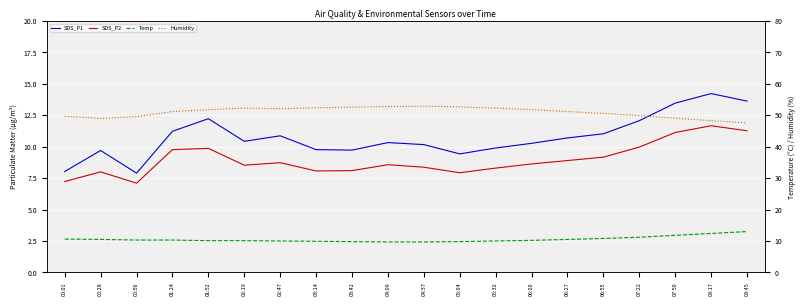

Rank the series by their maximum value, from lowest to highest.

SDS_P2, Temp, SDS_P1, Humidity